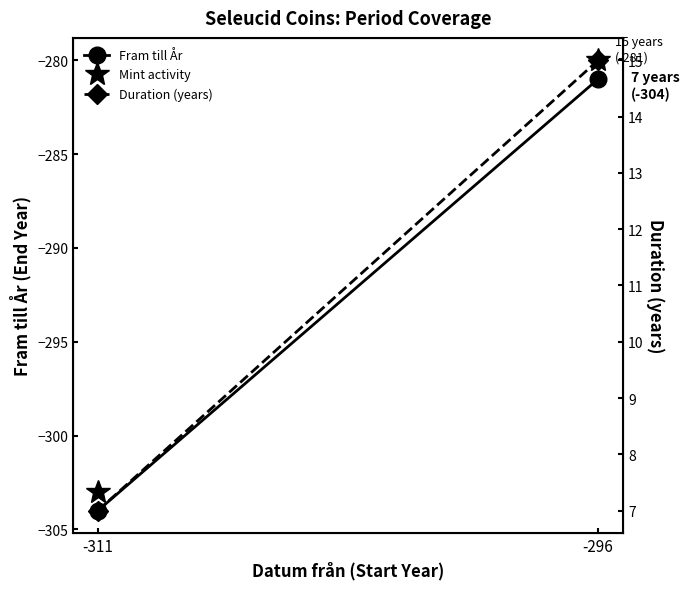

What is the difference between the maximum and minimum values in the Fram till År series?

23